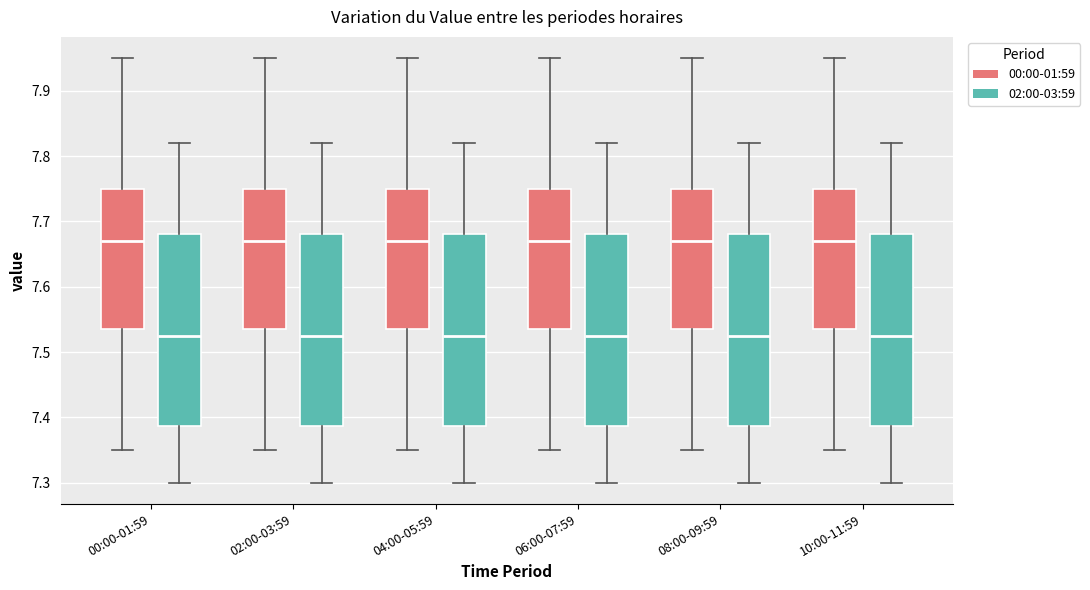

Where is the upper edge of the box for 08:00-09:59 (00:00-01:59) on the y-axis? The values are not printed on the chart, so give them approximately, as read against the axis.

7.75